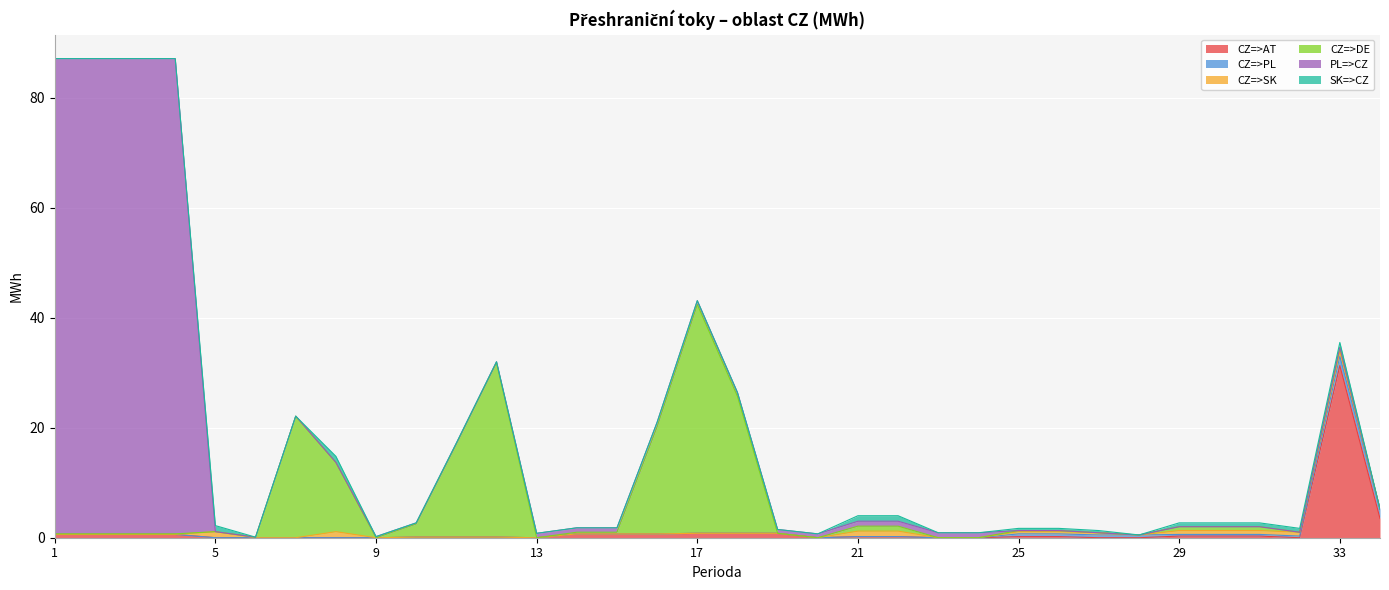

How many positive values does the CZ=>DE series have?

23